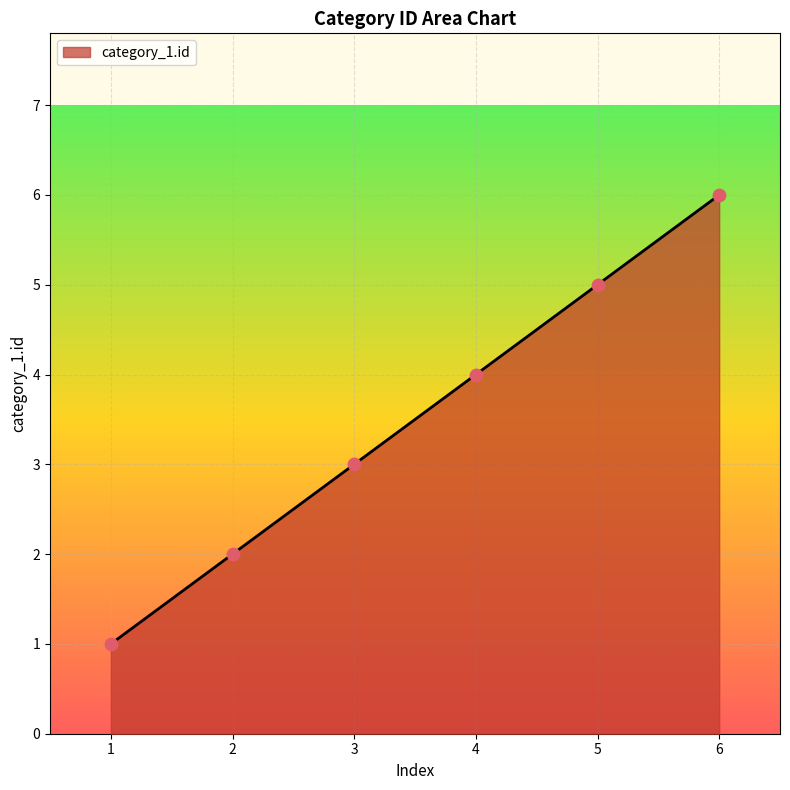

Between 5 and 4, which is larger?

5